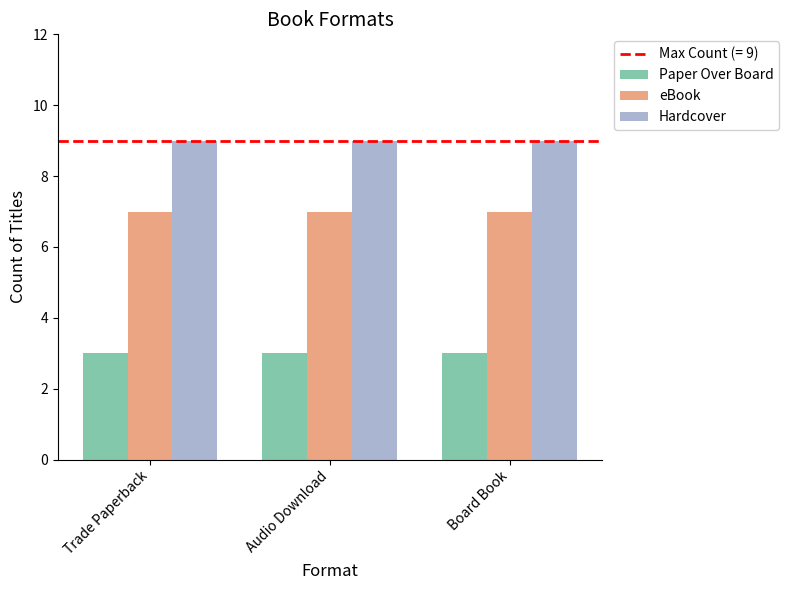

What is the average value of the Paper Over Board series?

3